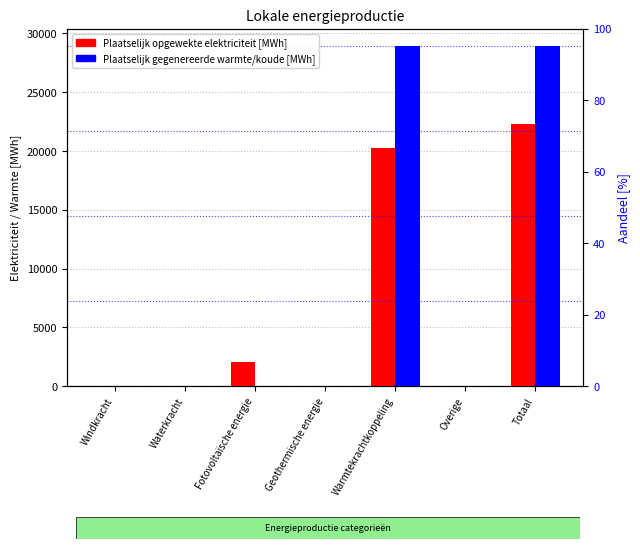

At which label does Plaatselijk opgewekte elektriciteit [MWh] reach its minimum?

Windkracht